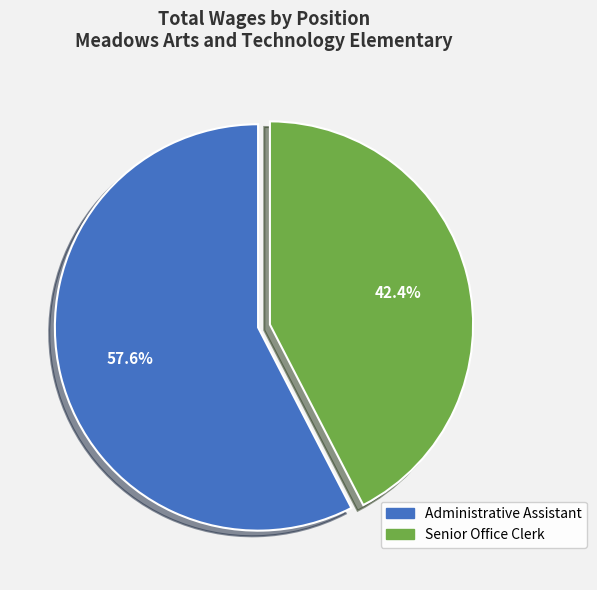

Rank the categories by value from lowest to highest.

Senior Office Clerk, Administrative Assistant